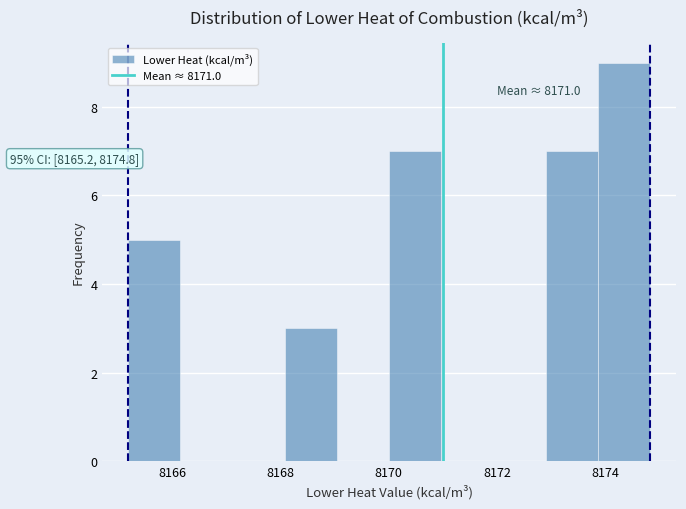

Over which range of the x-axis is the bar tallest?

8173.8 to 8174.8